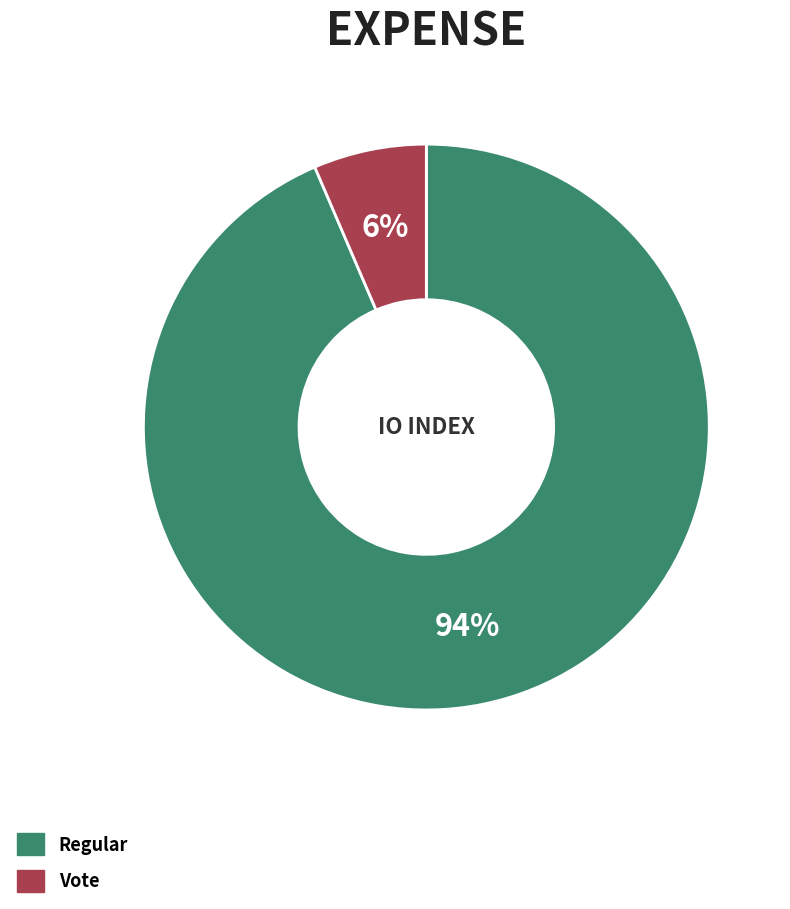

What percentage is the Vote slice, to the nearest percent?

6%